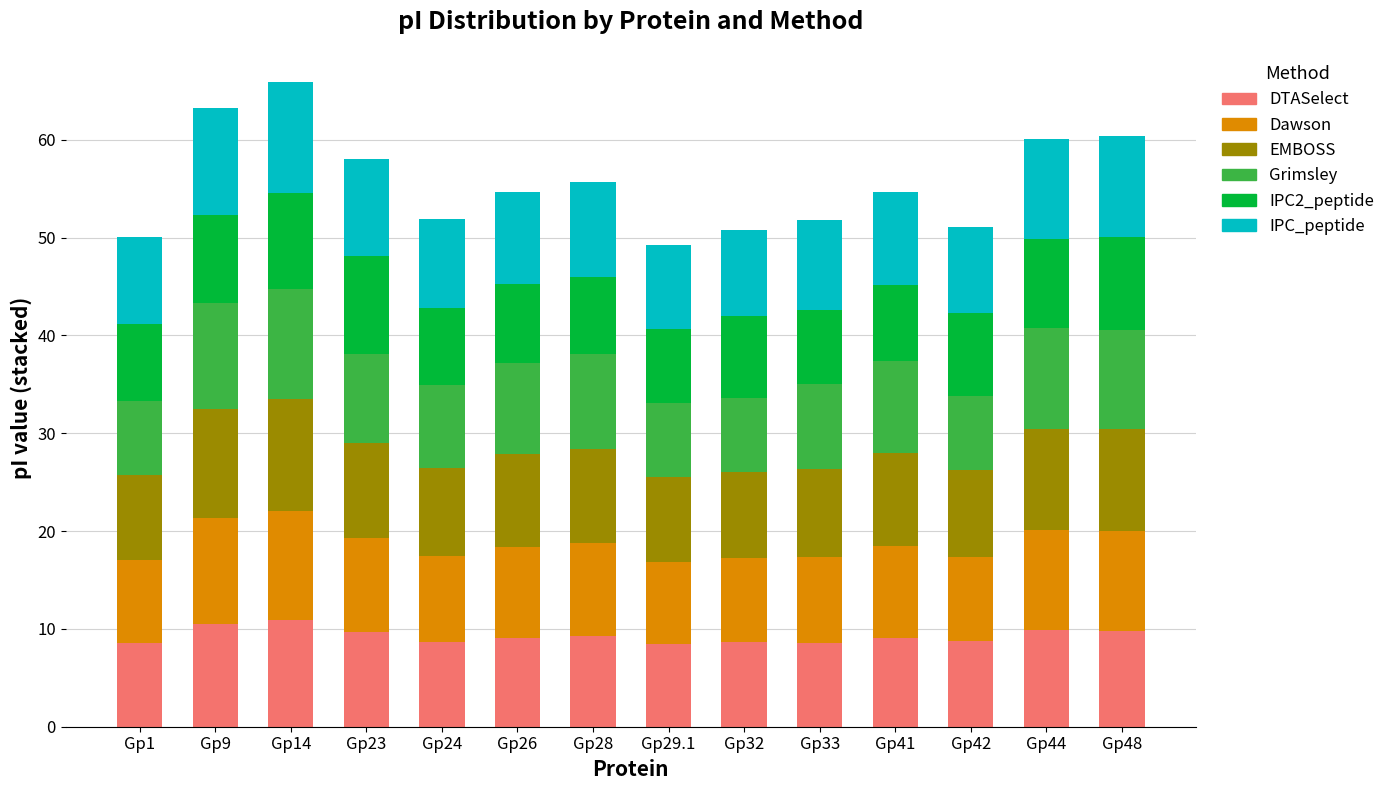

What is the maximum value for DTASelect?

10.9